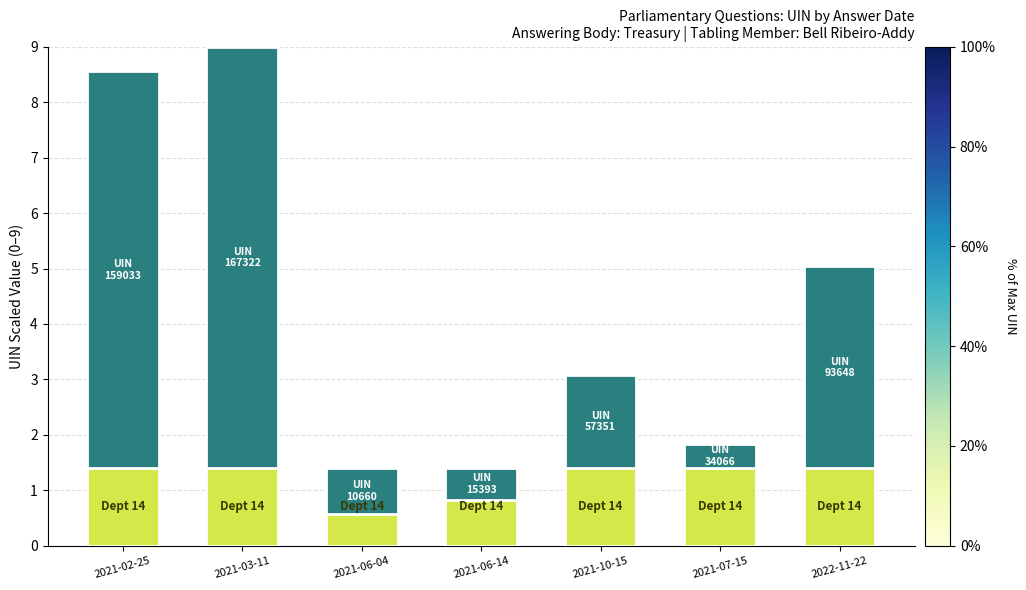

Which category has the lowest value across all series?

2021-06-04